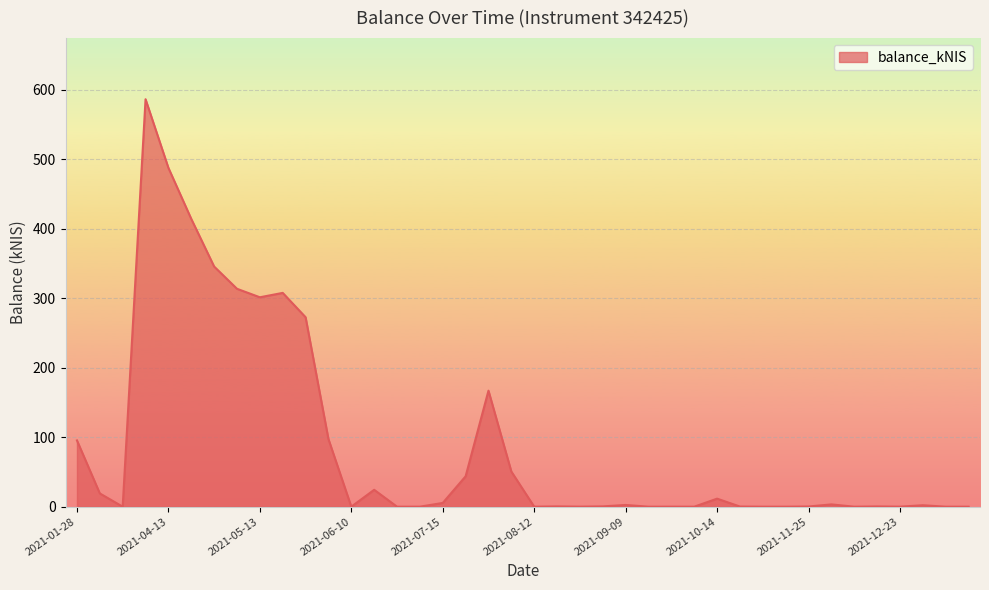

What is the maximum value shown in the chart?

586.6